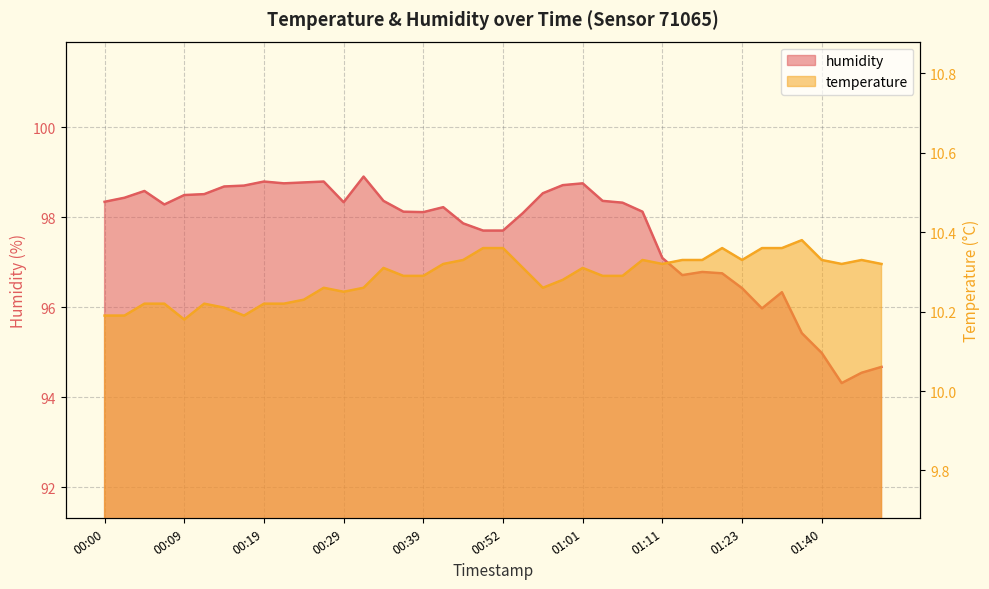

How many data points in humidity are less than 98?

15